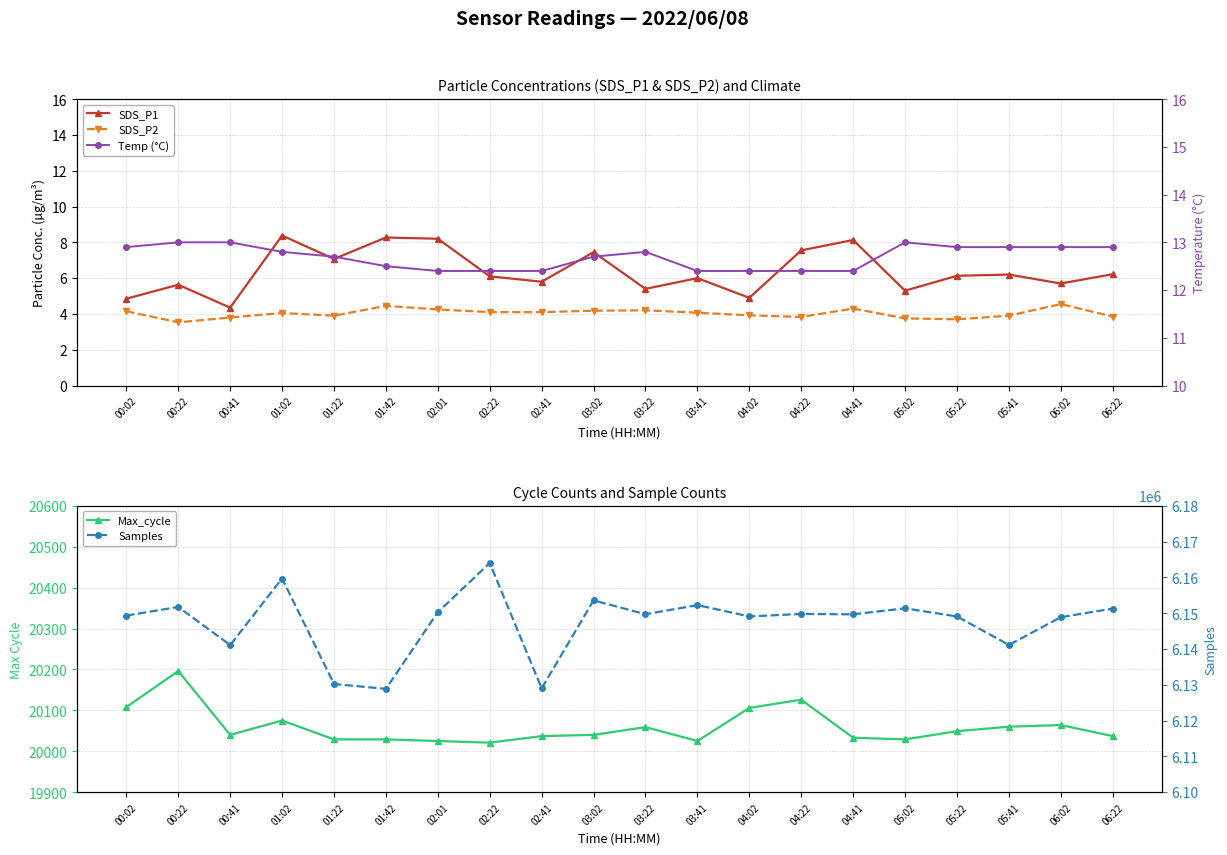

What is the total value across all series at 01:02?

6179786.2